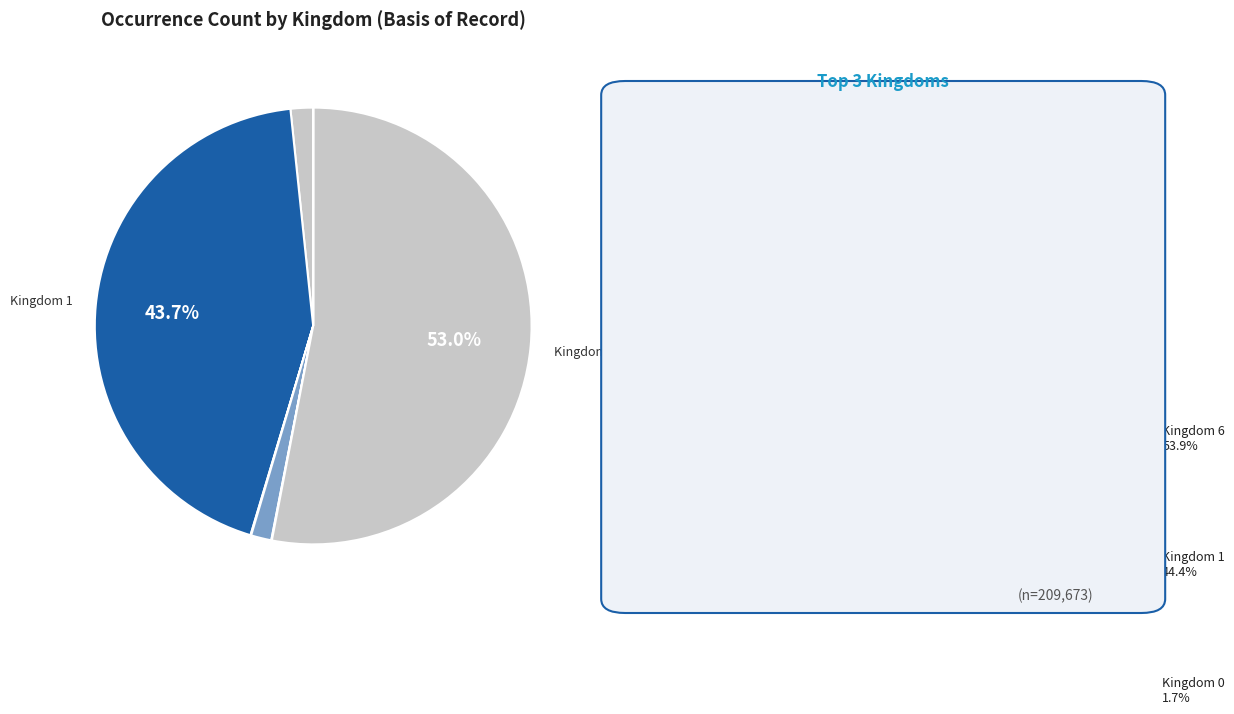

True or false: 1 accounts for 25% of the total.

False